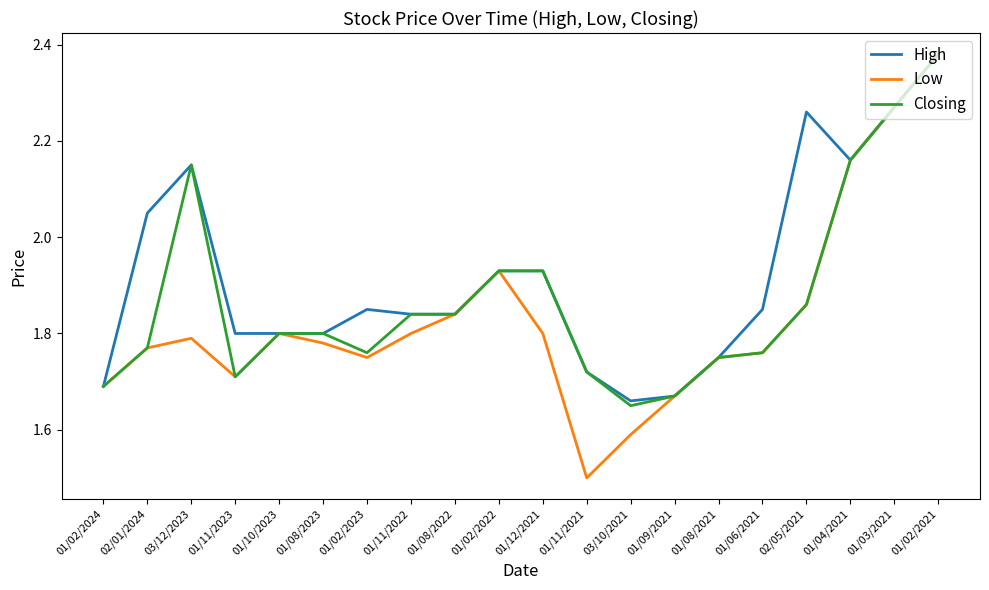

Is this an area chart (filled region under the line)?

No